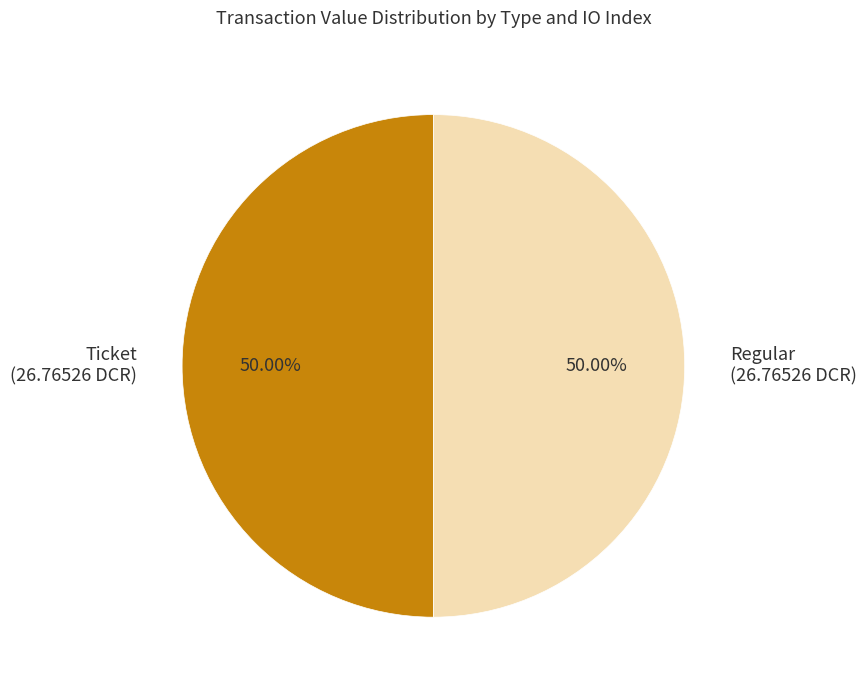

Approximately how many times larger is the value at Ticket compared to Regular?

1.0